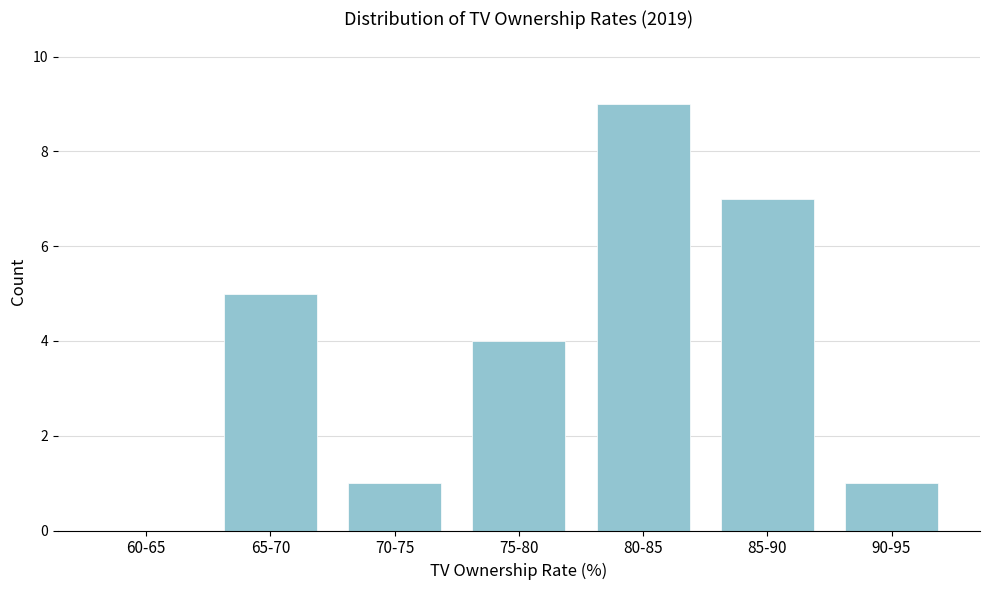

Reading right to left, extract all data points from this chart.

90-95=1	85-90=7	80-85=9	75-80=4	70-75=1	65-70=5	60-65=0